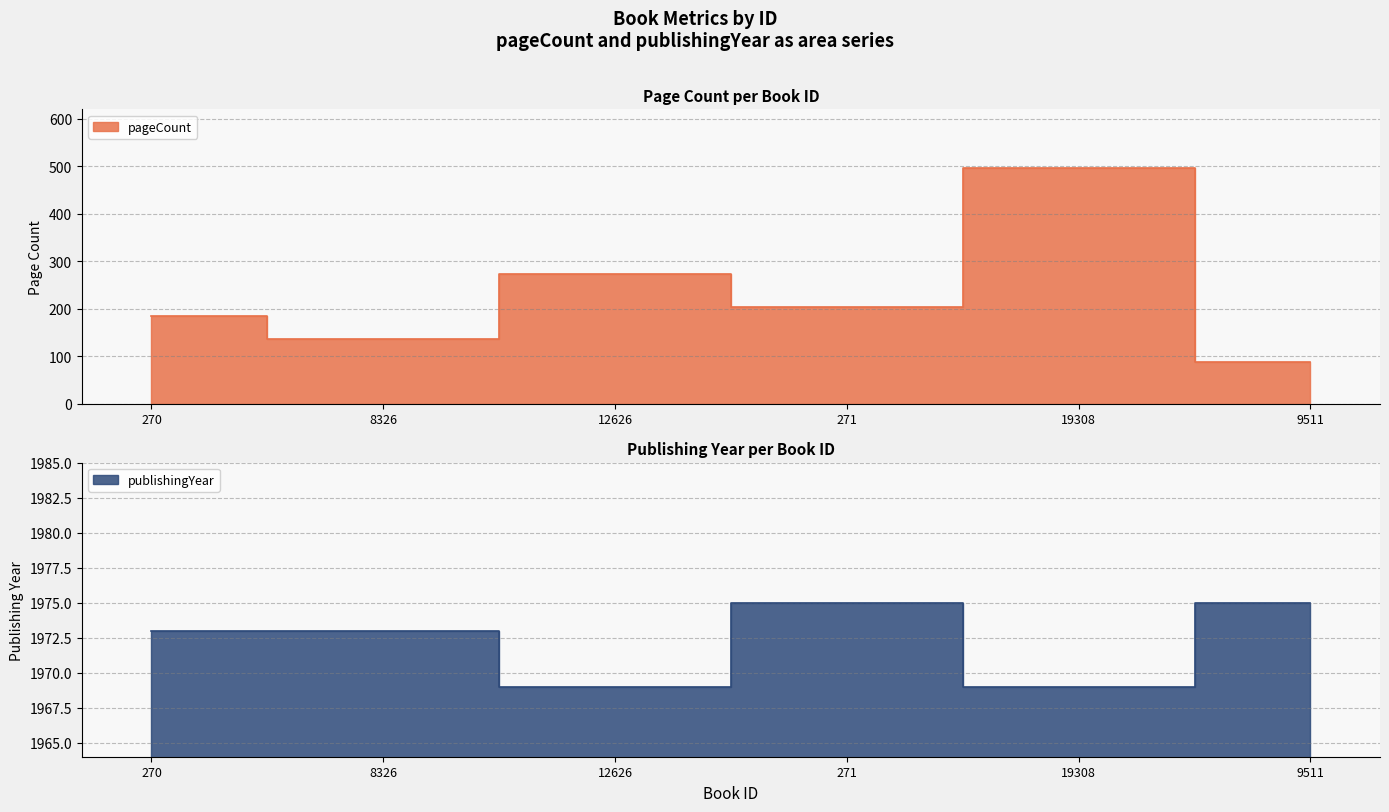

What is the difference between the maximum and minimum values in the pageCount series?

408